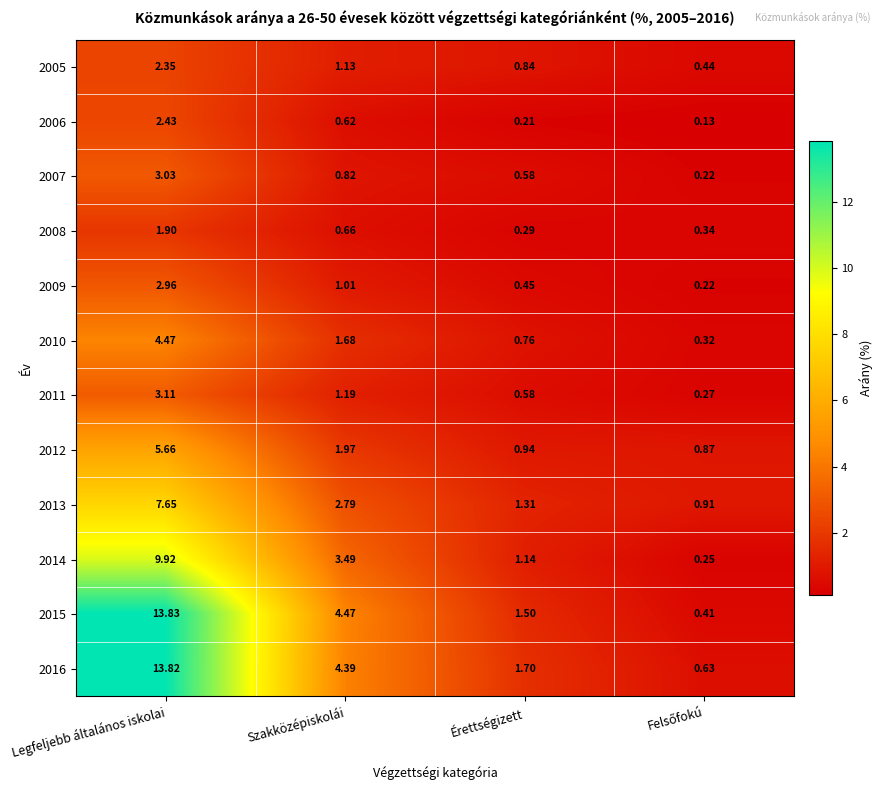

At which label is 2009 closest to 1?

Szakközépiskolái